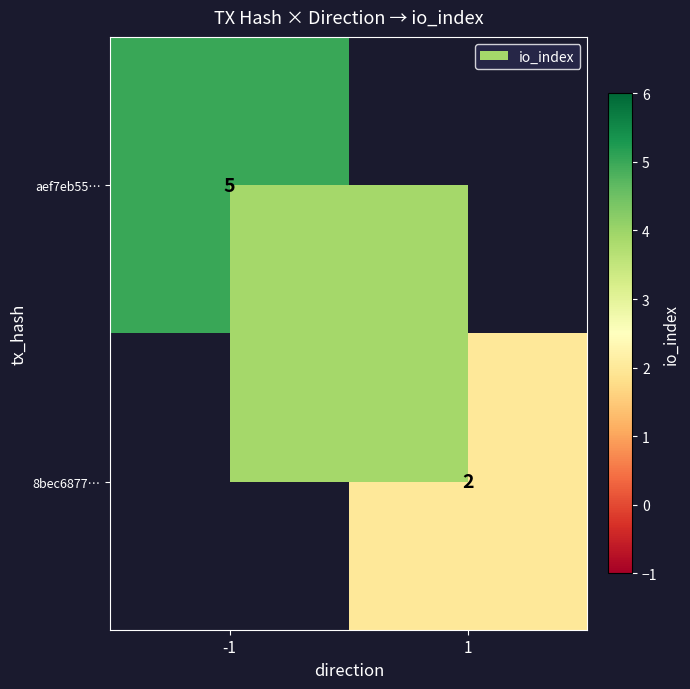

Between -1 and 1, which is larger?

-1